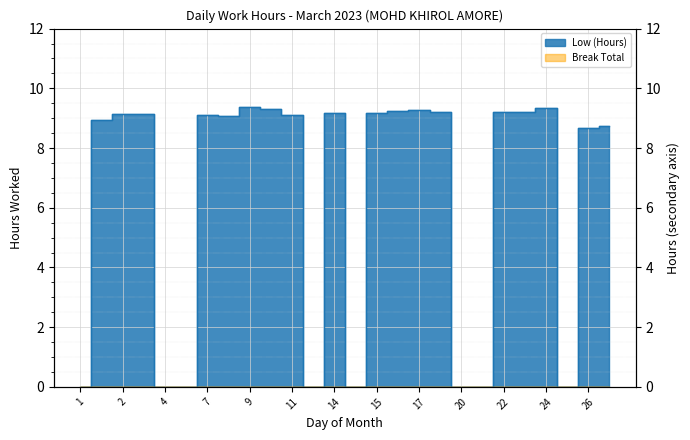

What is the value of the 21st point from the left?

9.2